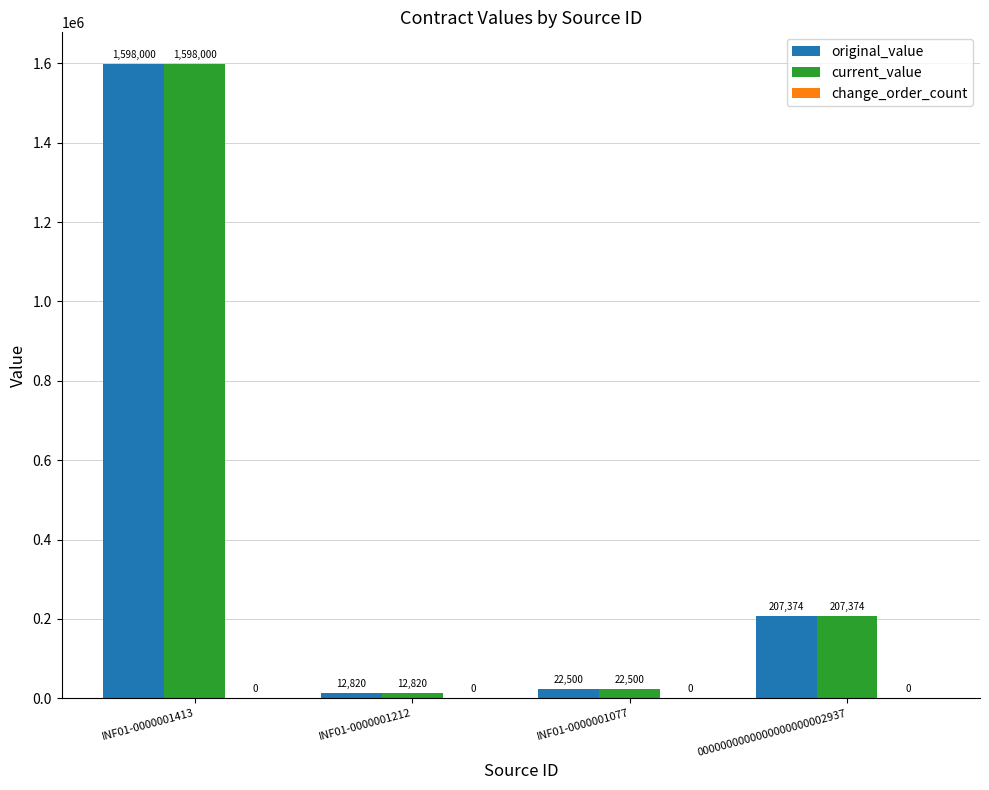

Which category has the lowest value in the current_value series?

INF01-0000001212